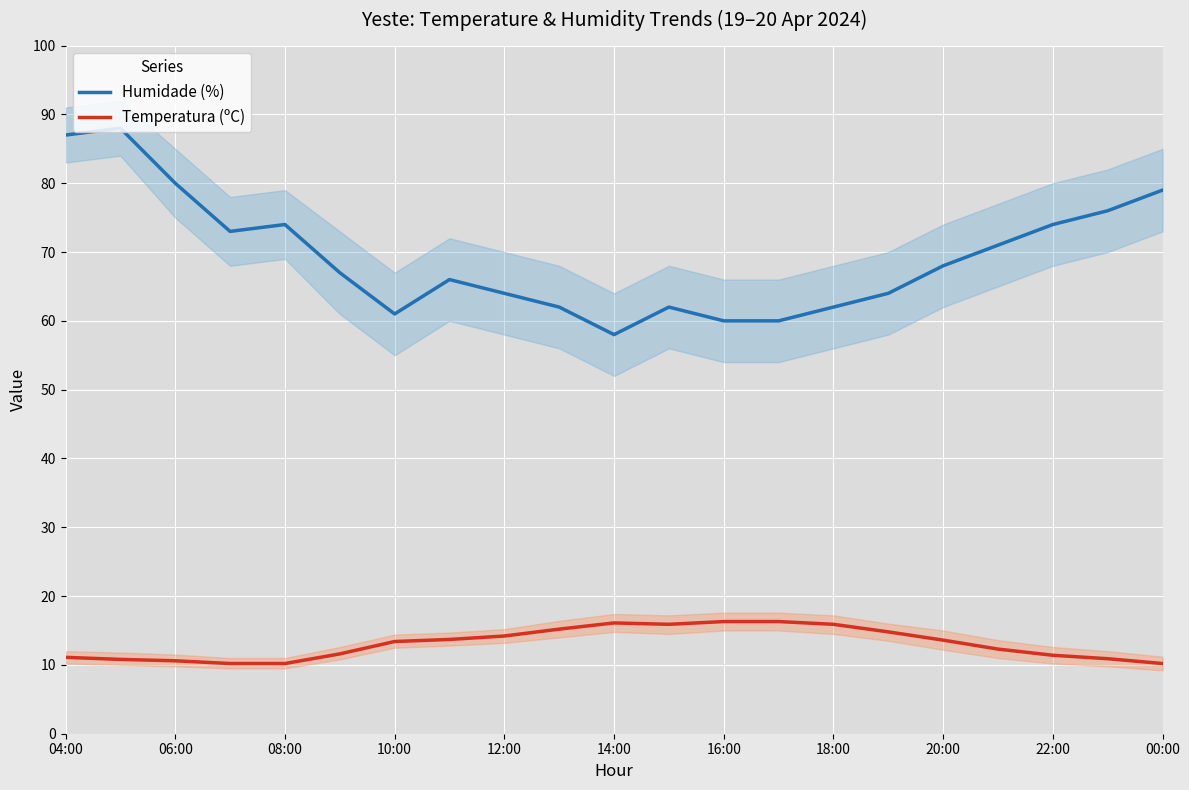

What is the minimum value for Temperatura (ºC)?

10.2